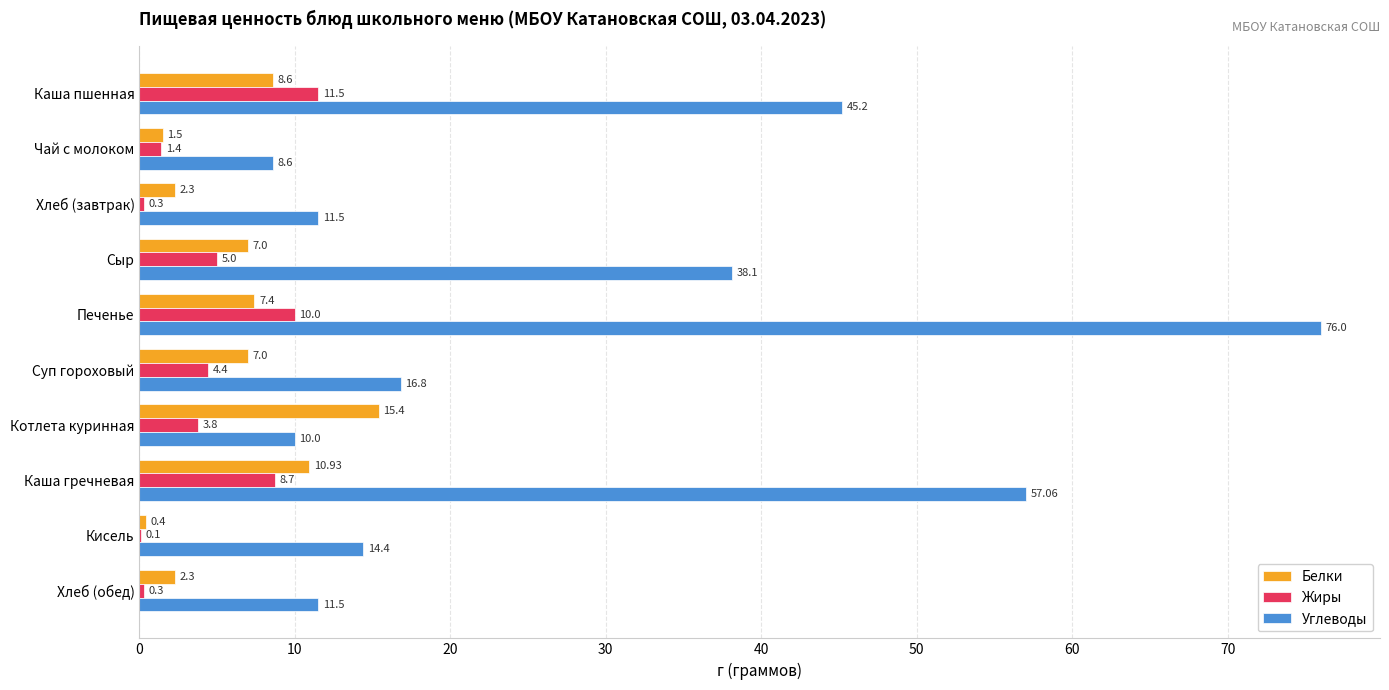

At which category is the sum across all series the highest?

Печенье